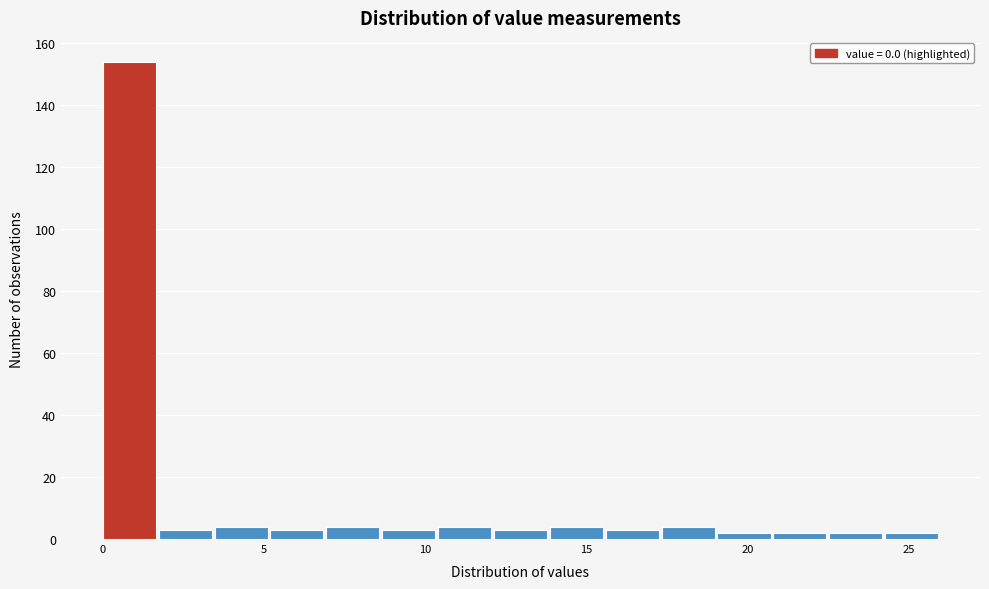

Around what value on the x-axis is the tallest bar? Give the approximate position of its centre, as read against the axis.

1.0